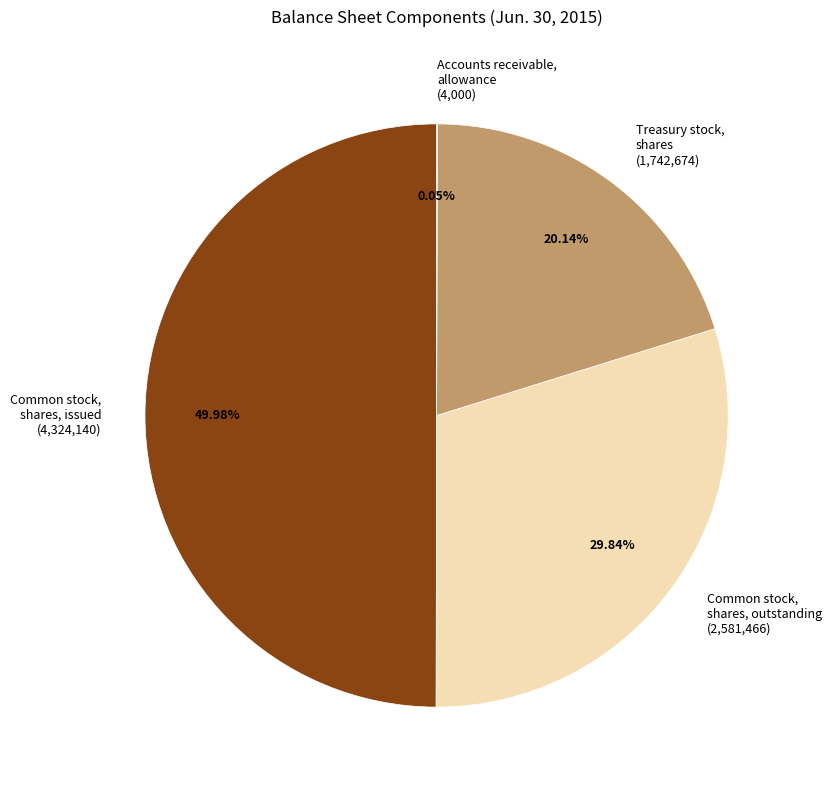

The Treasury stock, shares slice represents 20% of the pie. True or false?

True